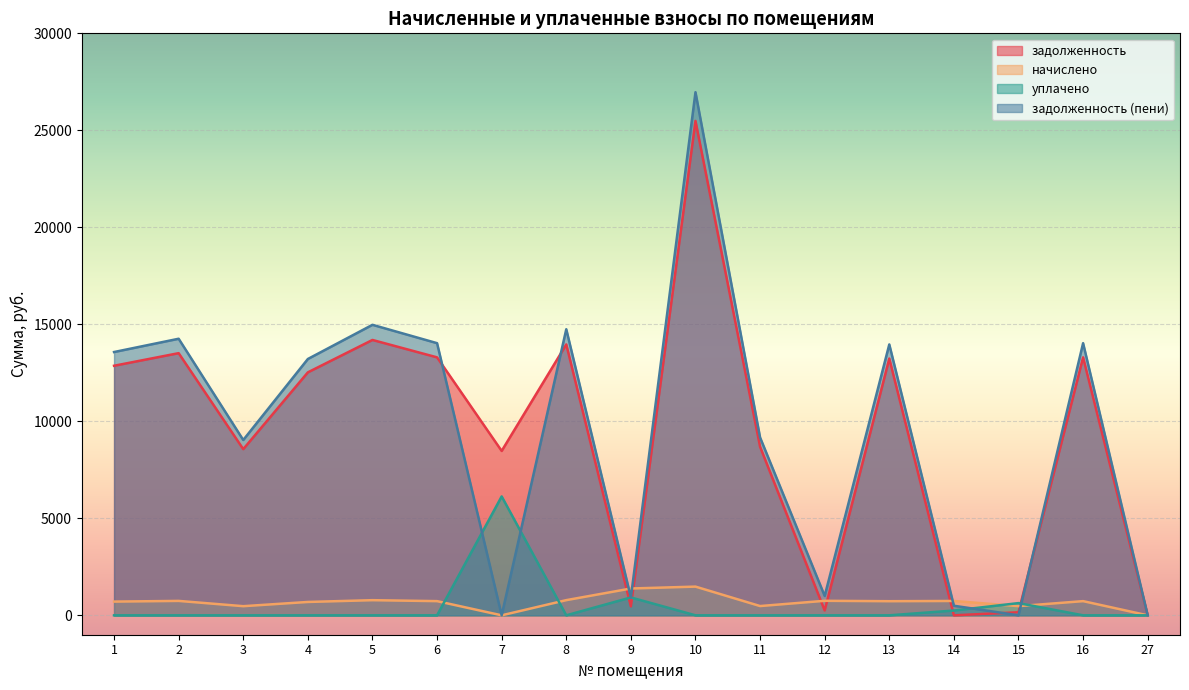

Which series has the largest total across all categories?

задолженность (пени)